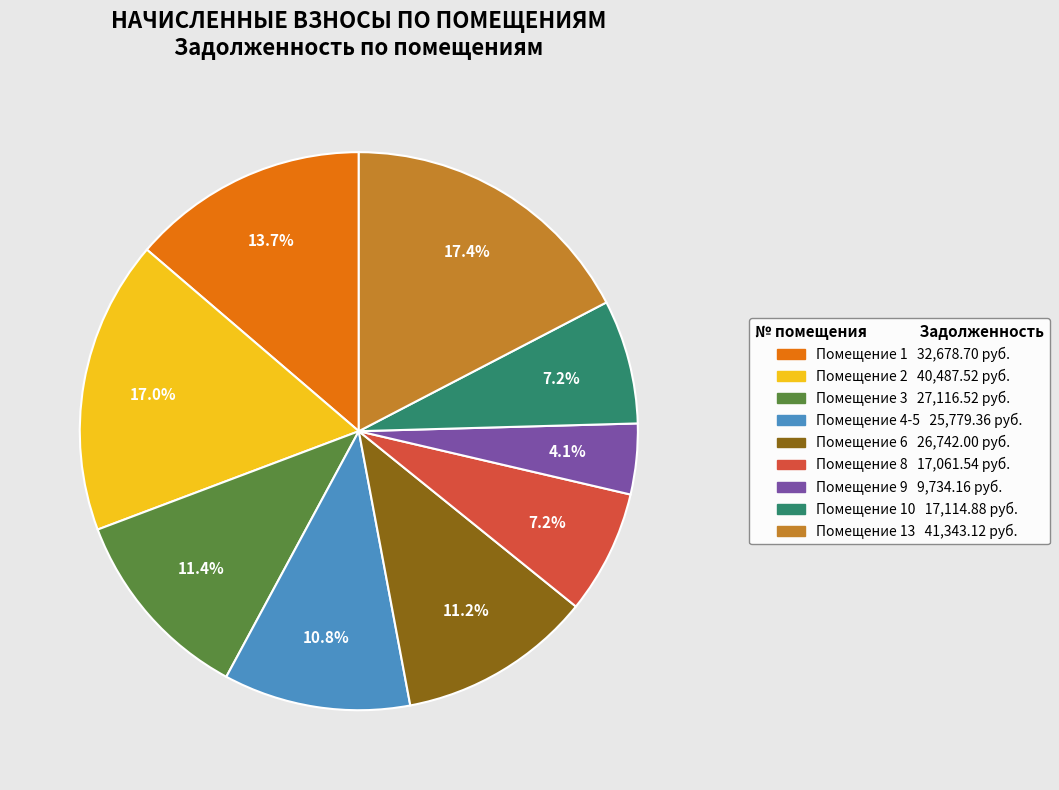

Is there a majority slice in this chart?

No